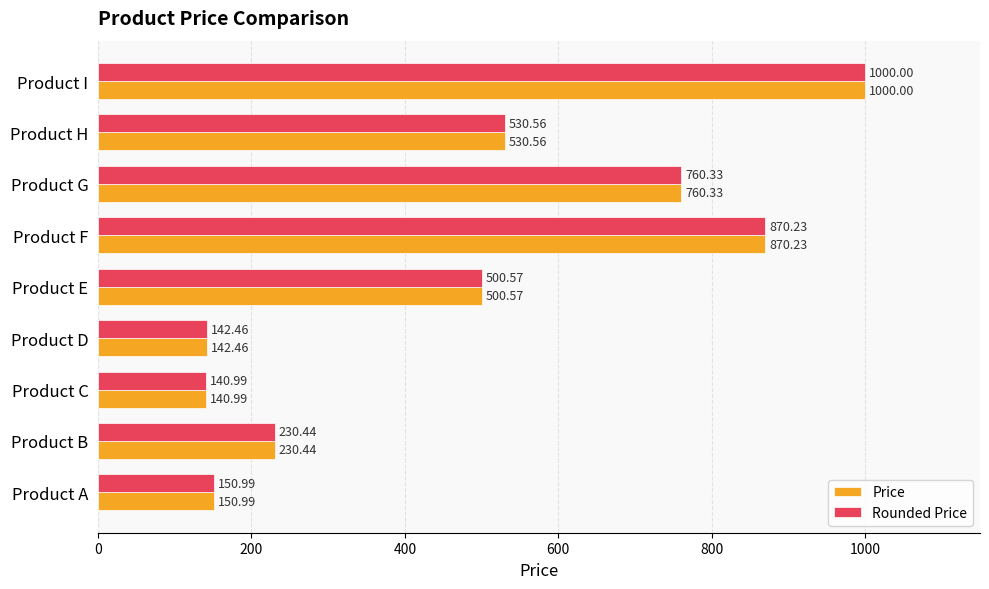

Is the value of Price at Product B greater than the value of Rounded Price at Product E?

No